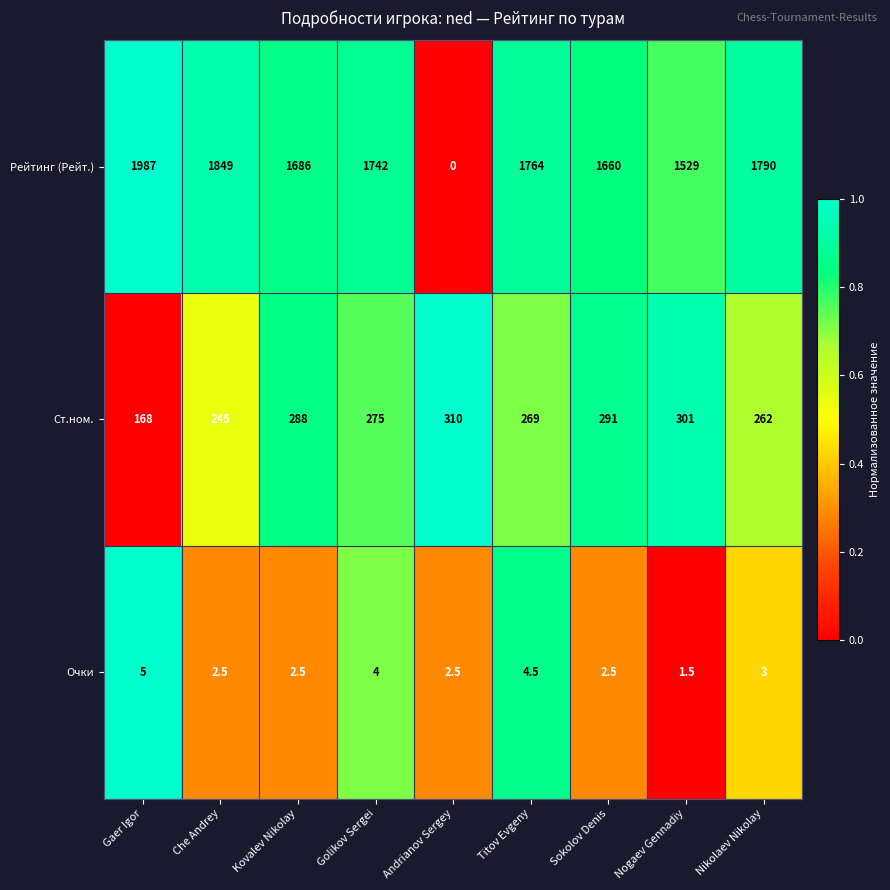

Where does the Очки series first go above 2?

Gaer Igor